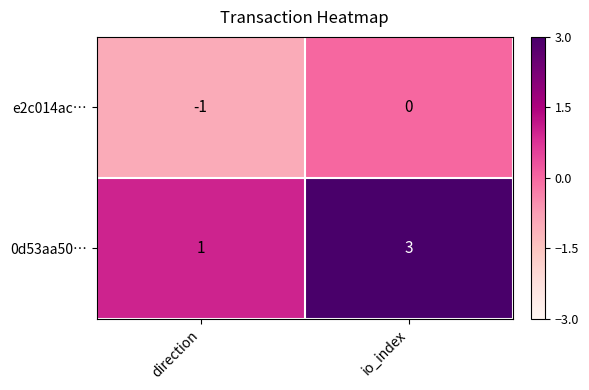

At io_index, list the series in order from smallest to largest.

e2c014ac…, 0d53aa50…